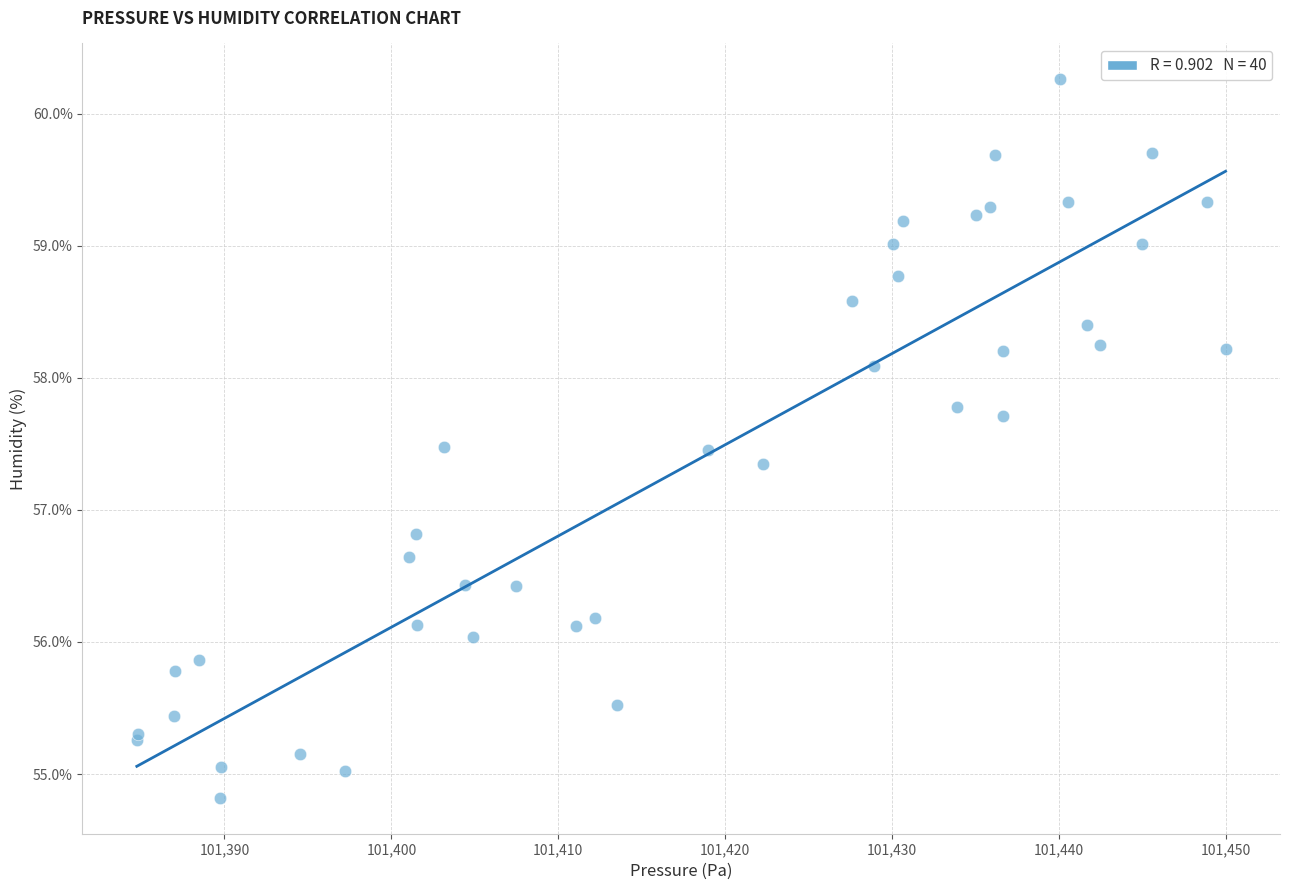

What Y value in the scatter plot is closest to 57?

56.8